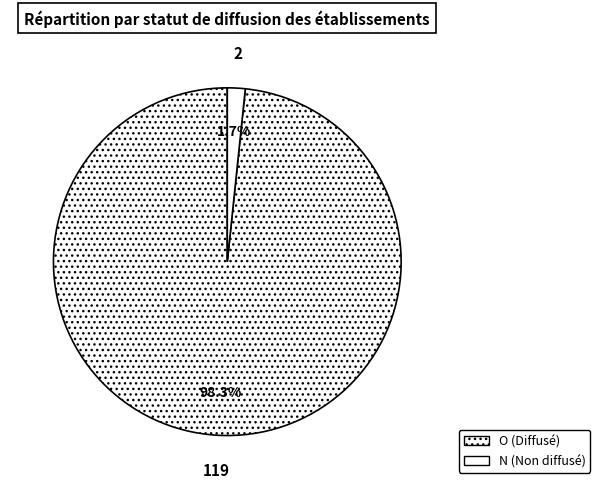

What percentage is the N slice, to the nearest percent?

2%